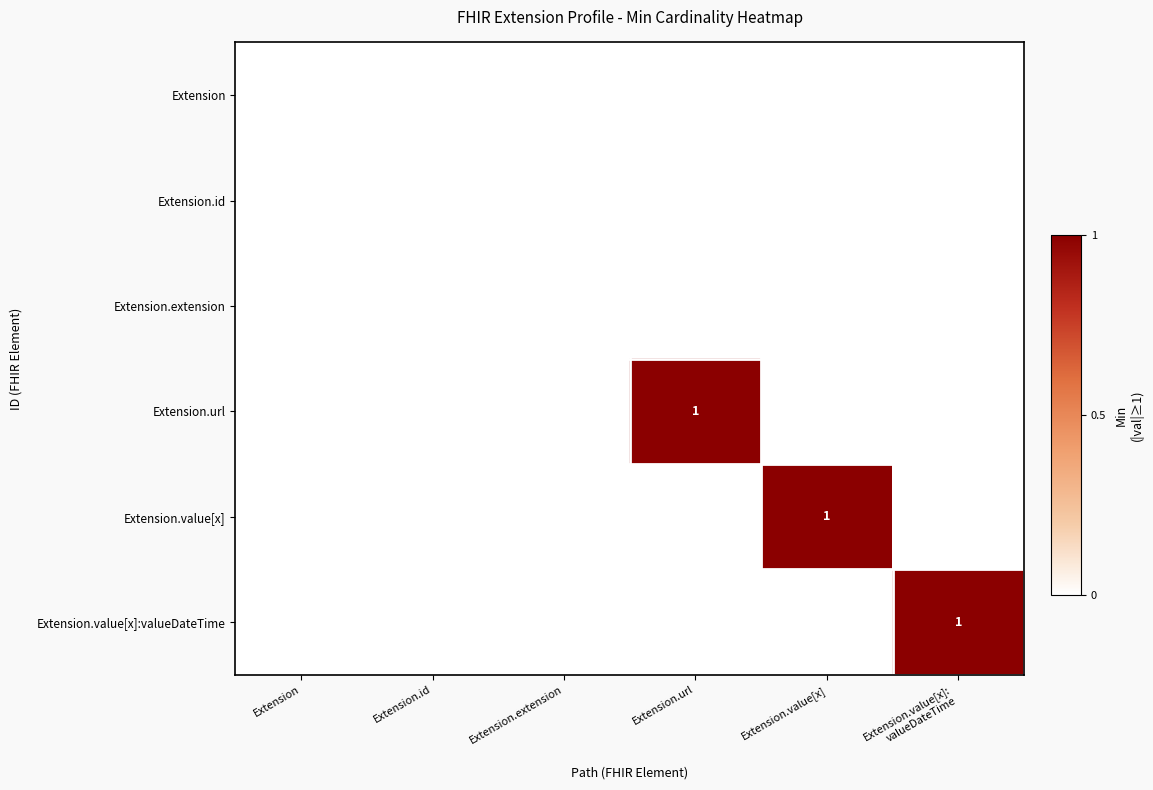

The Extension.value[x] series shows 1 at Extension.value[x]. True or false?

True